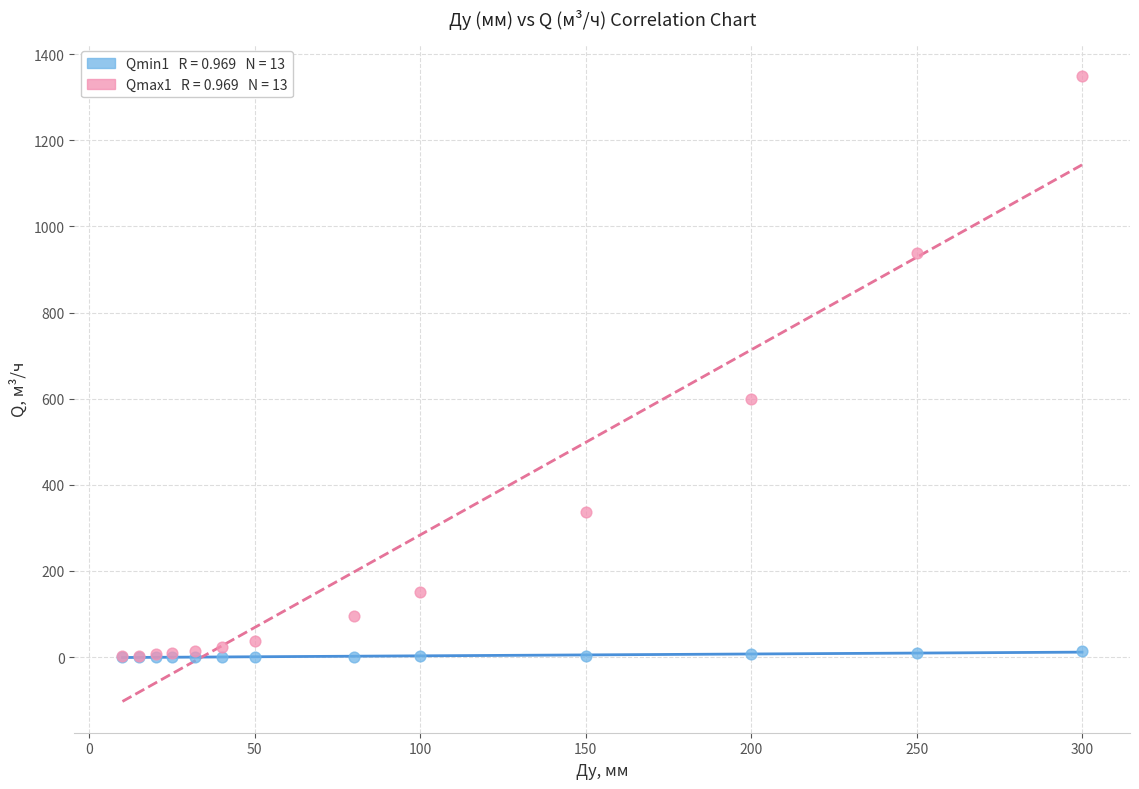

Across all series, what Y value is closest to 675?

600.0